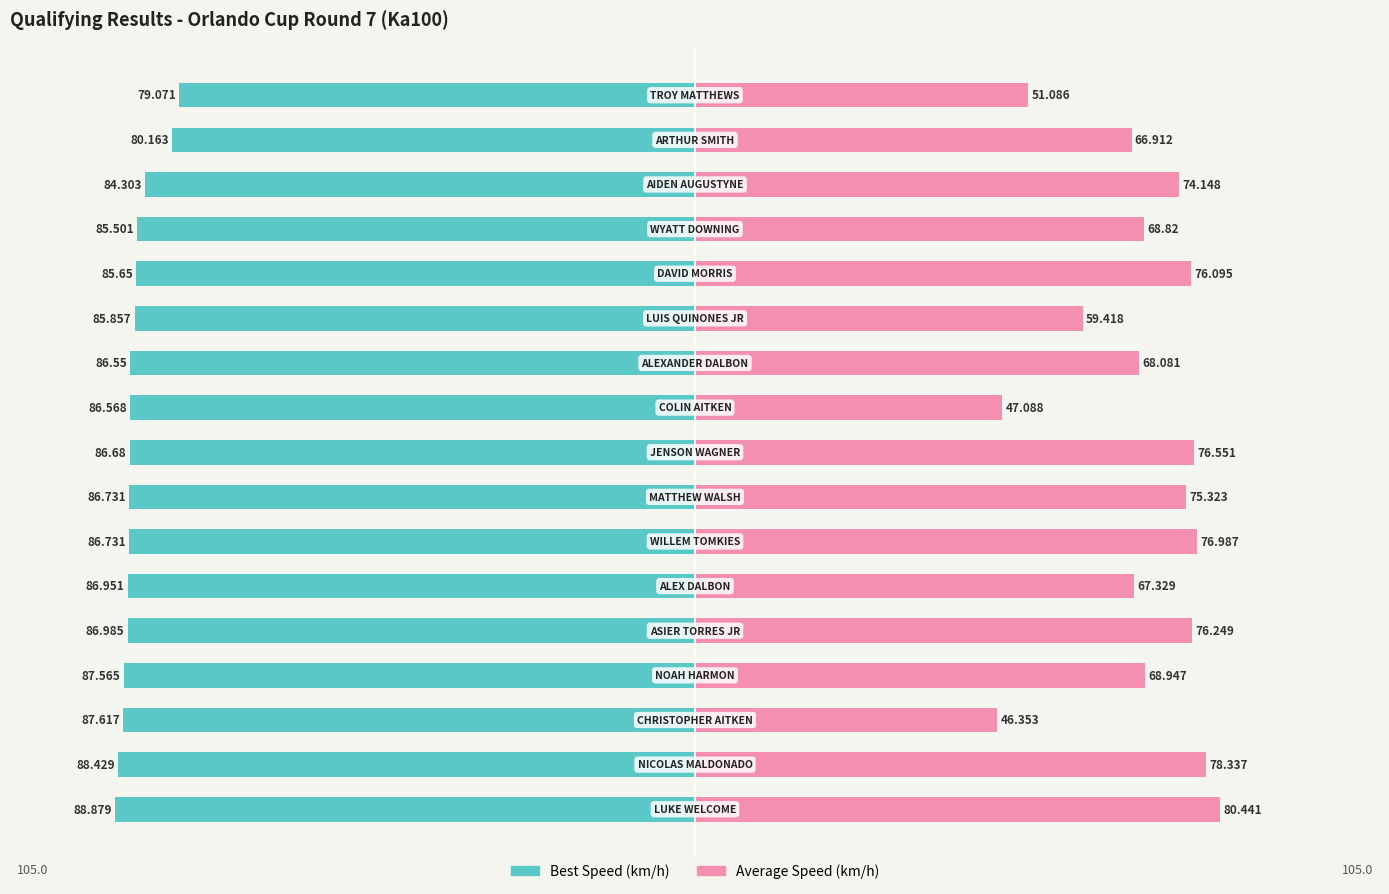

Reading right to left, list all the values displayed in this chart.

Best Speed: -79.1	-80.2	-84.3	-85.5	-85.7	-85.9	-86.5	-86.6	-86.7	-86.7	-86.7	-87.0	-87.0	-87.6	-87.6	-88.4	-88.9
Average Speed: 51.1	66.9	74.1	68.8	76.1	59.4	68.1	47.1	76.6	75.3	77.0	67.3	76.2	68.9	46.4	78.3	80.4